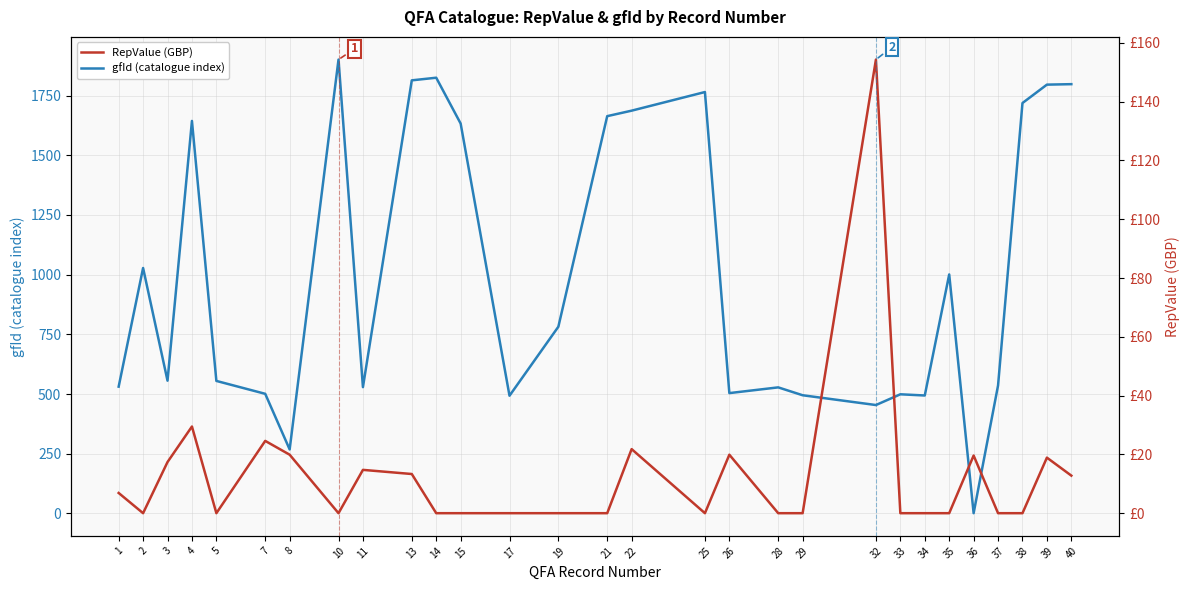

What is the highest value of the gfId (catalogue index) series?

1901